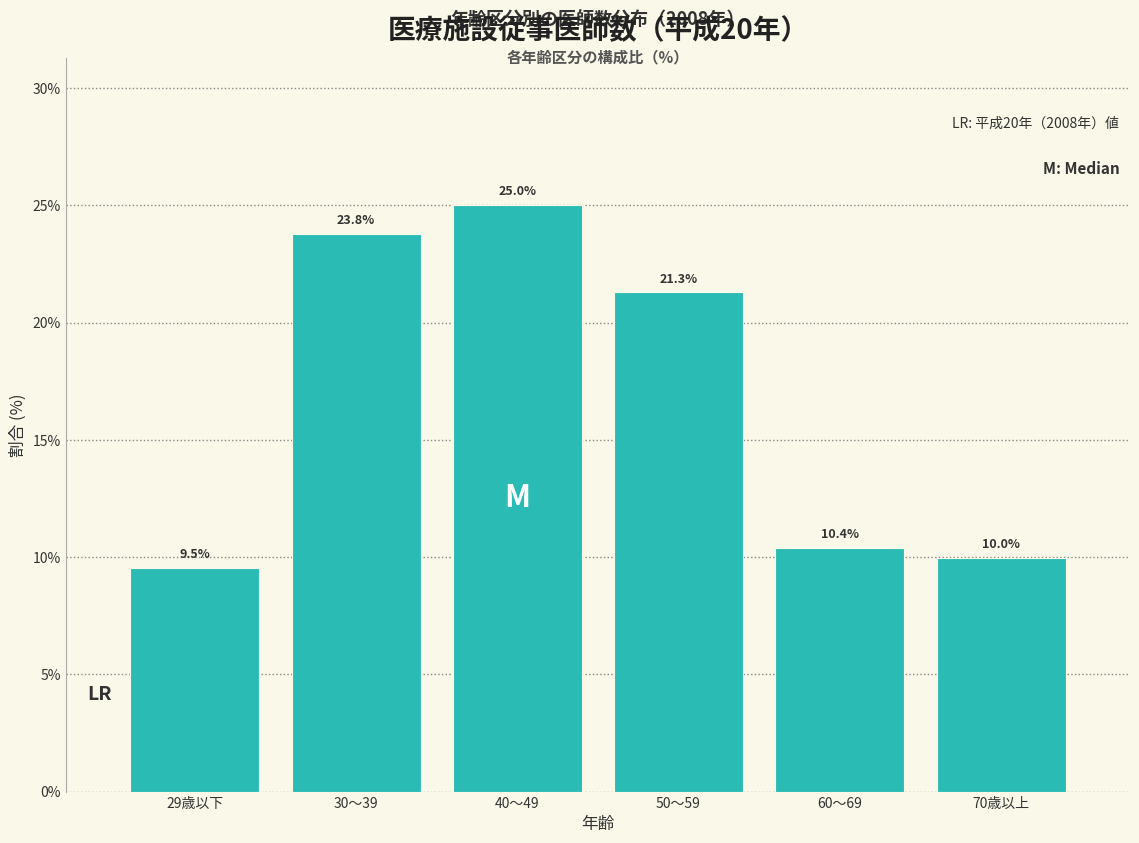

Reading left to right, extract all data points from this chart.

29歳以下=9.5	30～39=23.8	40～49=25.0	50～59=21.3	60～69=10.4	70歳以上=10.0